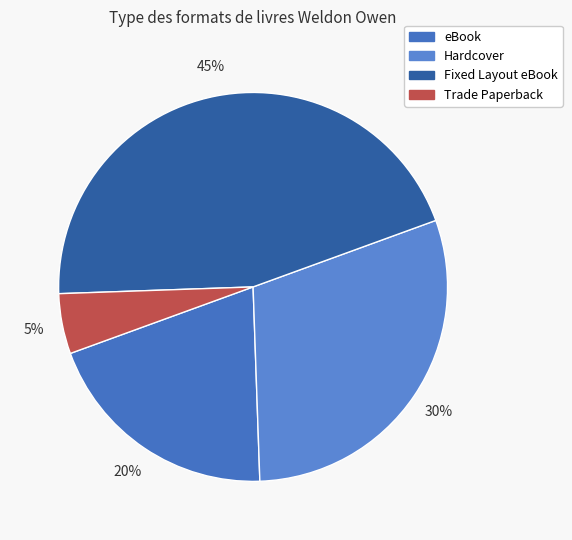

How many segments does this pie chart have?

4